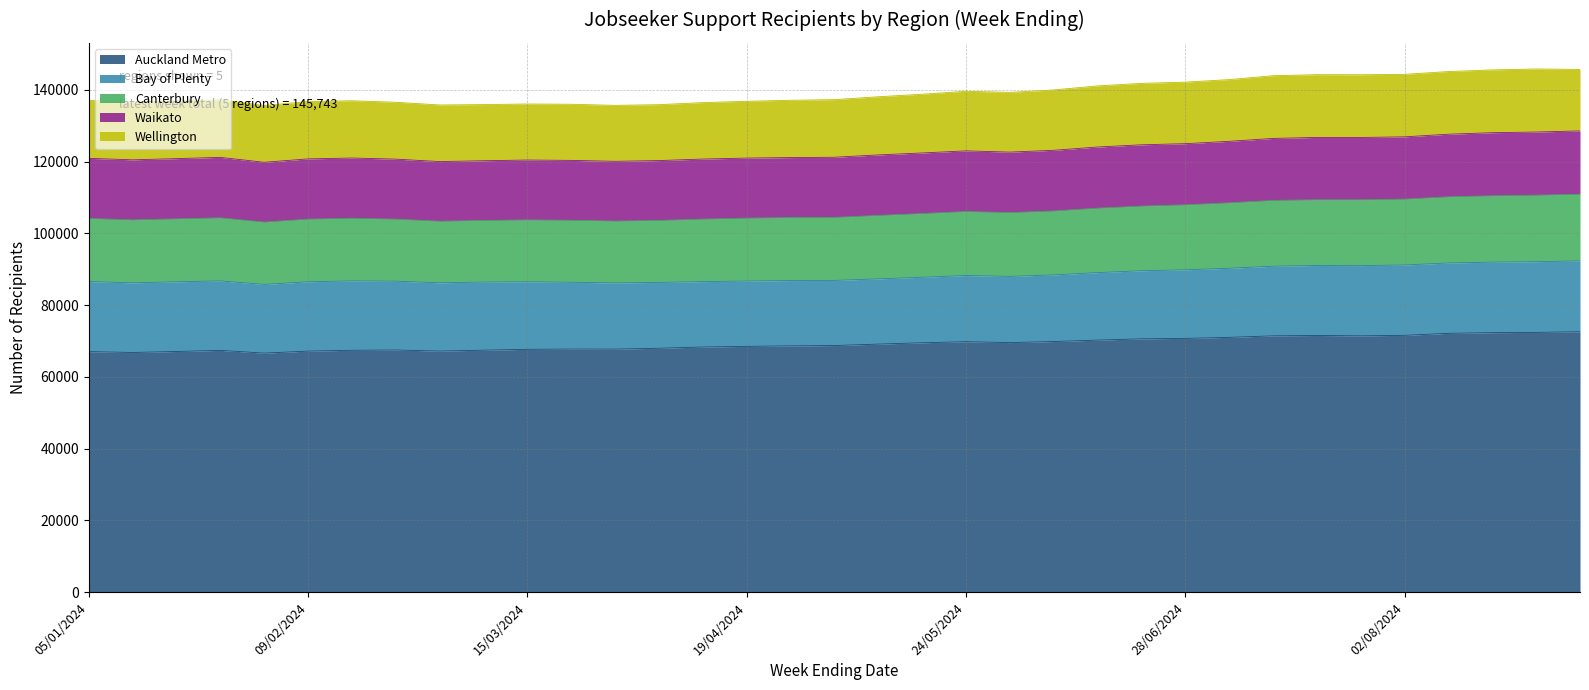

What is the lowest value of the Auckland Metro series?

66624